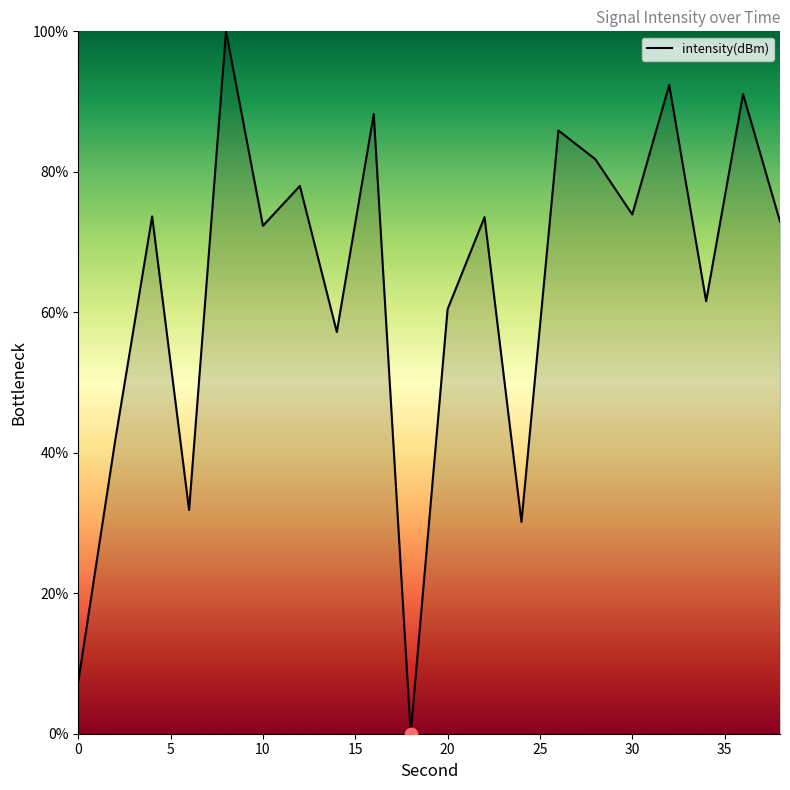

What is the greatest value displayed?

100.0